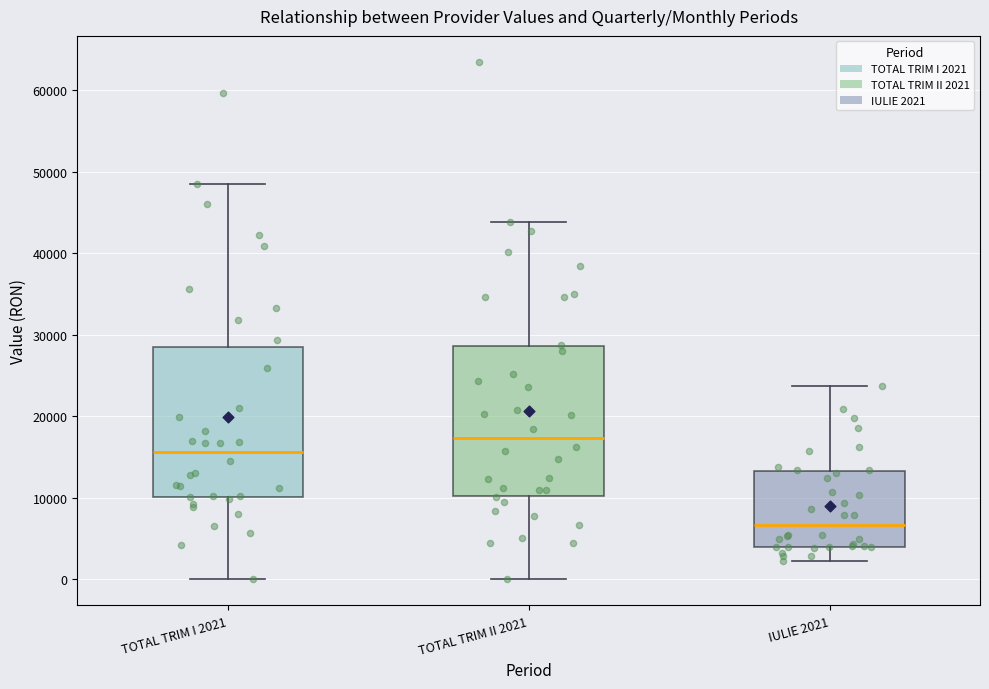

Reading left to right, read every box against the y-axis: the position of its median line, the range the box covers, and the ends of its whiskers. The values are not printed on the chart, so give them approximately, as read against the axis.

TOTAL TRIM I 2021: median 16000, box 10000 to 28000, whiskers 0 to 48000
TOTAL TRIM II 2021: median 17000, box 10000 to 29000, whiskers 0 to 44000
IULIE 2021: median 7000, box 4000 to 13000, whiskers 2000 to 24000